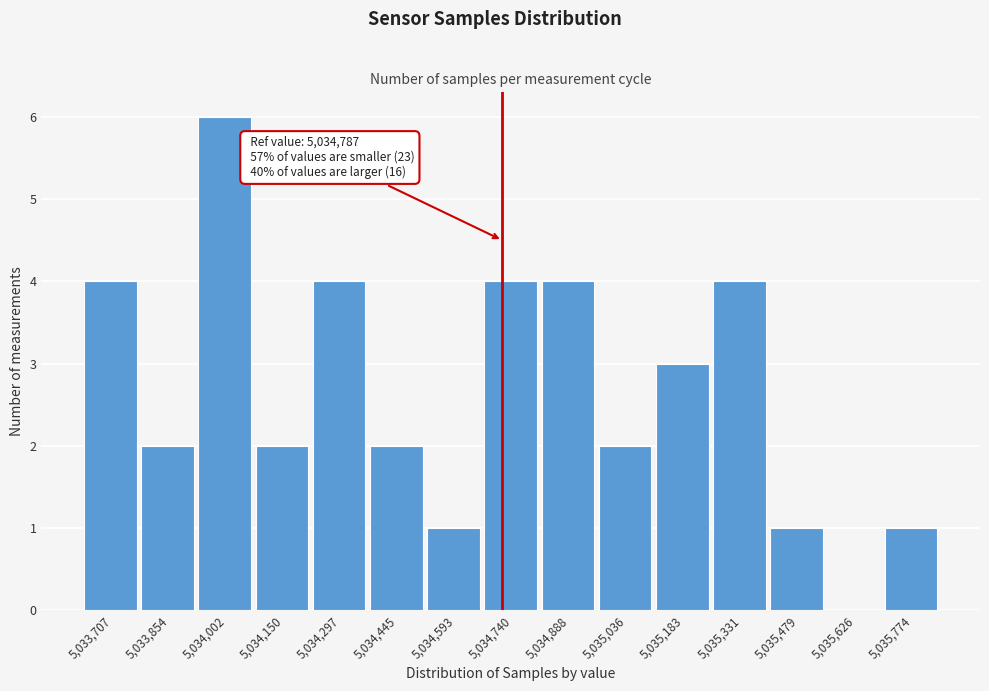

Reading left to right, list all the values displayed in this chart.

5,033,707=4	5,033,854=2	5,034,002=6	5,034,150=2	5,034,297=4	5,034,445=2	5,034,593=1	5,034,740=4	5,034,888=4	5,035,036=2	5,035,183=3	5,035,331=4	5,035,479=1	5,035,626=0	5,035,774=1